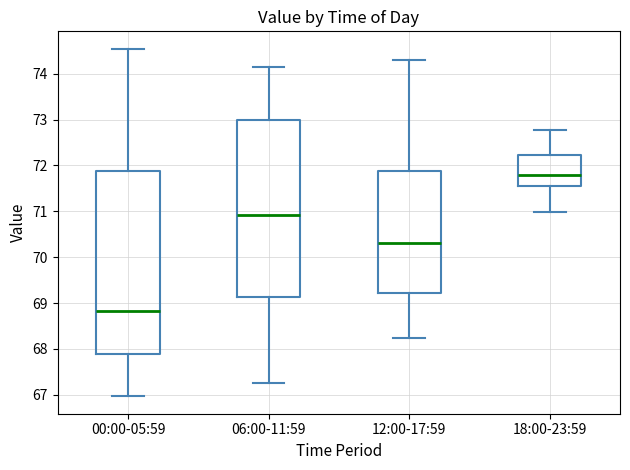

Reading left to right, transcribe this box plot: for each box, give where its median line is, the range the box spans, and where its two whiskers end, as read against the y-axis. The values are not printed on the chart, so give them approximately, as read against the axis.

00:00-05:59: median 68.8, box 67.9 to 71.9, whiskers 67.0 to 74.5
06:00-11:59: median 70.9, box 69.1 to 73.0, whiskers 67.3 to 74.2
12:00-17:59: median 70.3, box 69.2 to 71.9, whiskers 68.2 to 74.3
18:00-23:59: median 71.8, box 71.5 to 72.2, whiskers 71.0 to 72.8